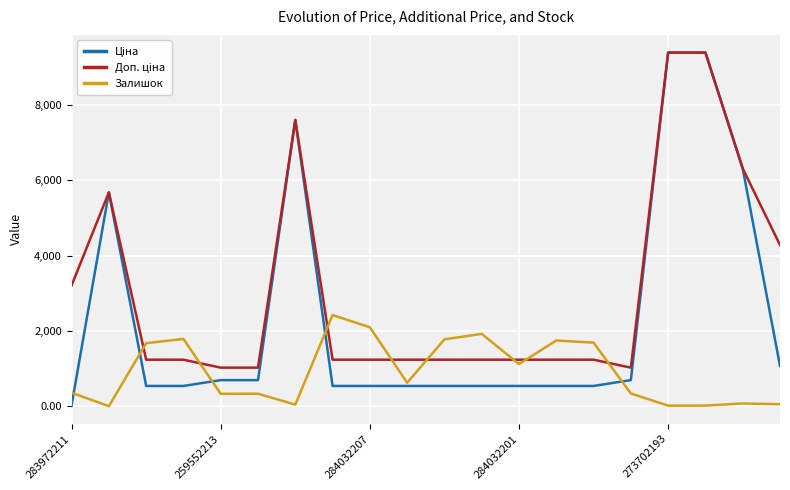

What is the maximum value shown in the chart?

9384.0